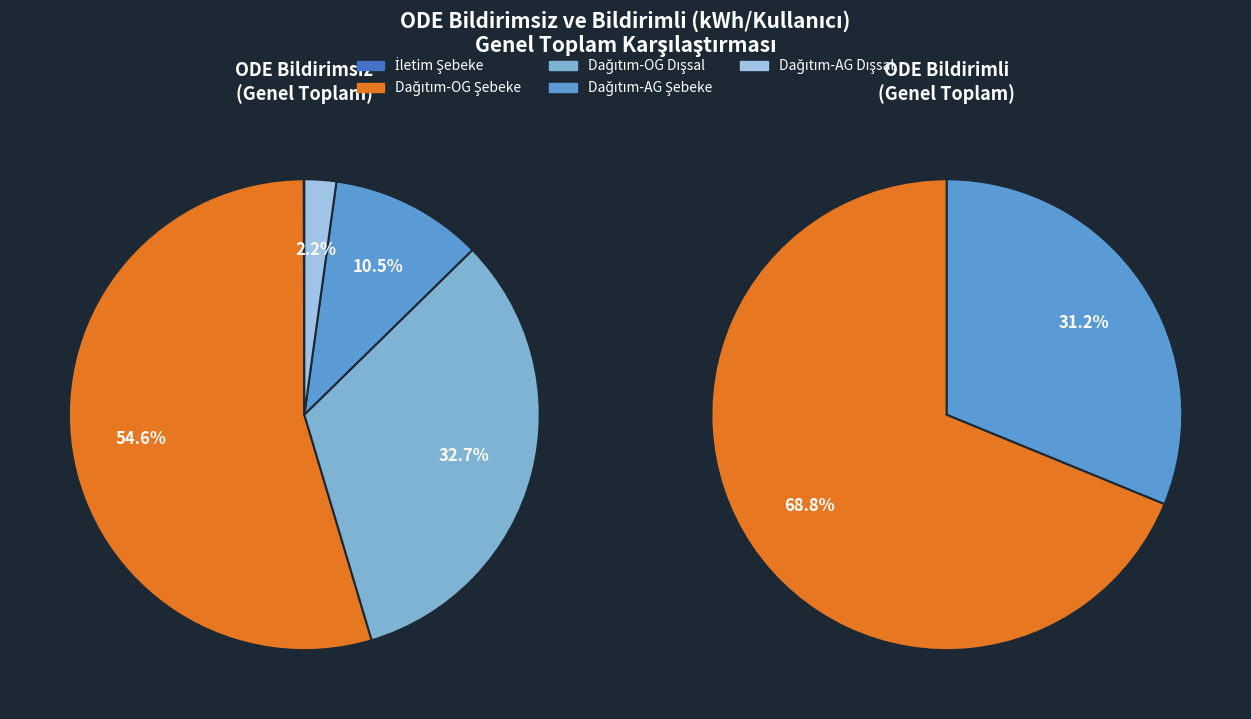

Does any single category account for the majority?

Yes